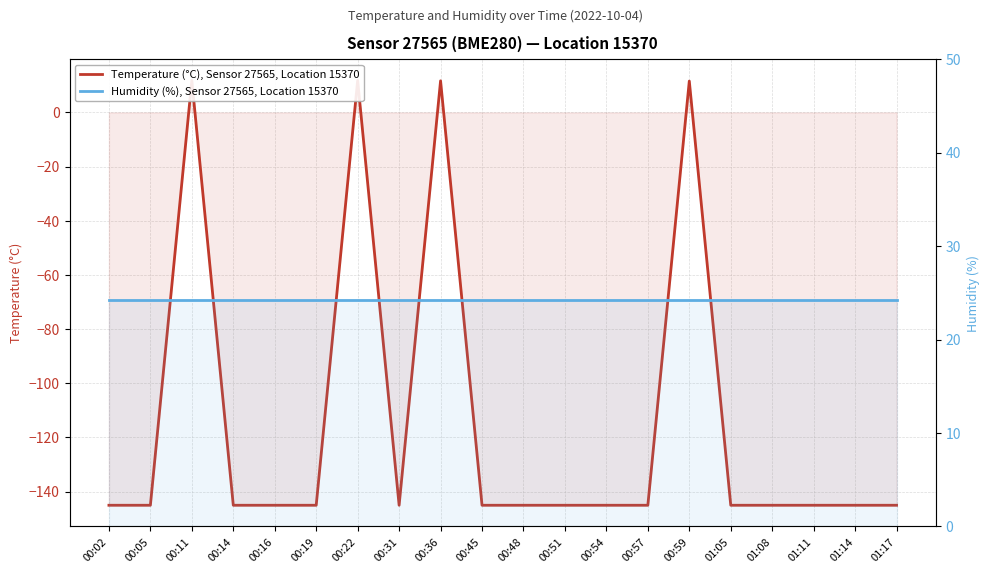

Is the value of Humidity (%), Sensor 27565, Location 15370 at 00:16 greater than the value of Temperature (°C), Sensor 27565, Location 15370 at 00:11?

Yes